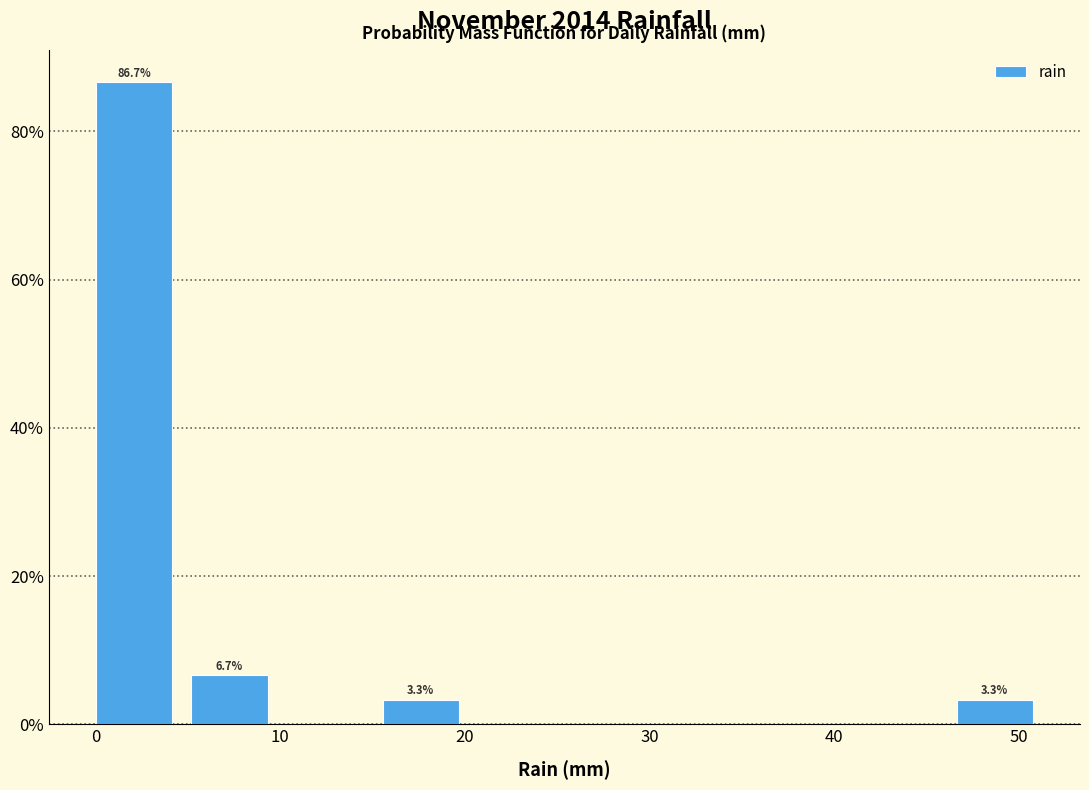

Over which range of the x-axis is the bar tallest?

0 to 5